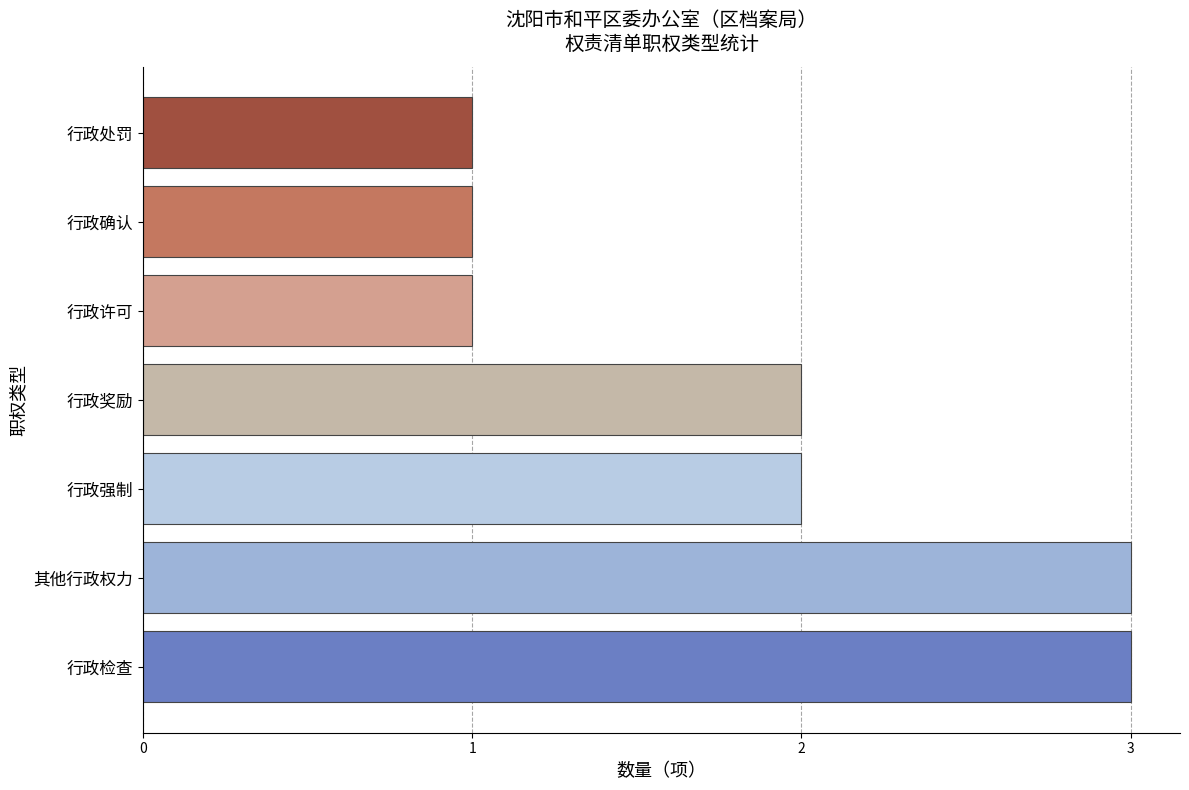

What value does the data have at 行政许可?

1